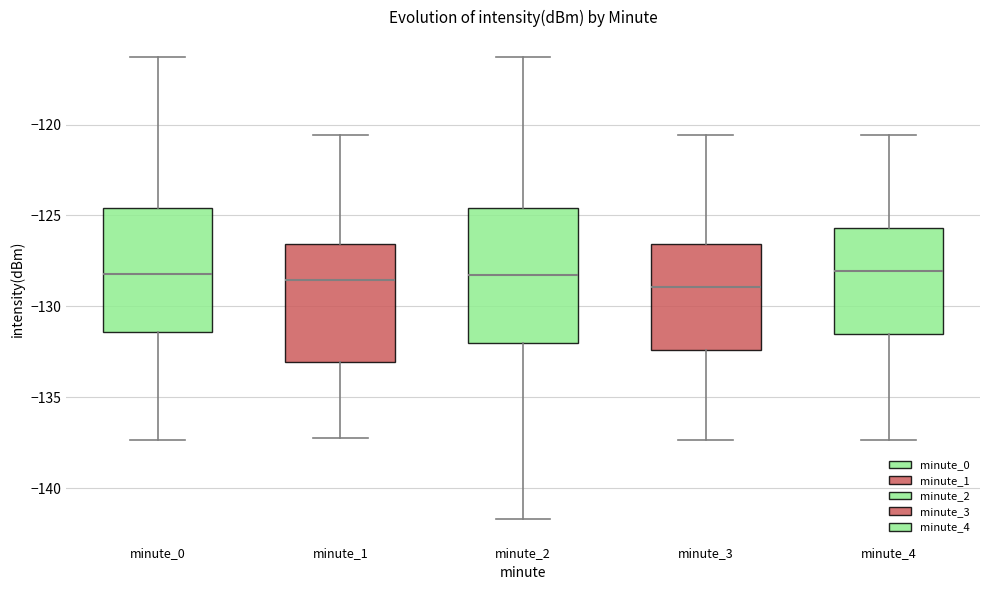

Comparing the boxes themselves (not the whiskers), which one is the tallest?

minute_2